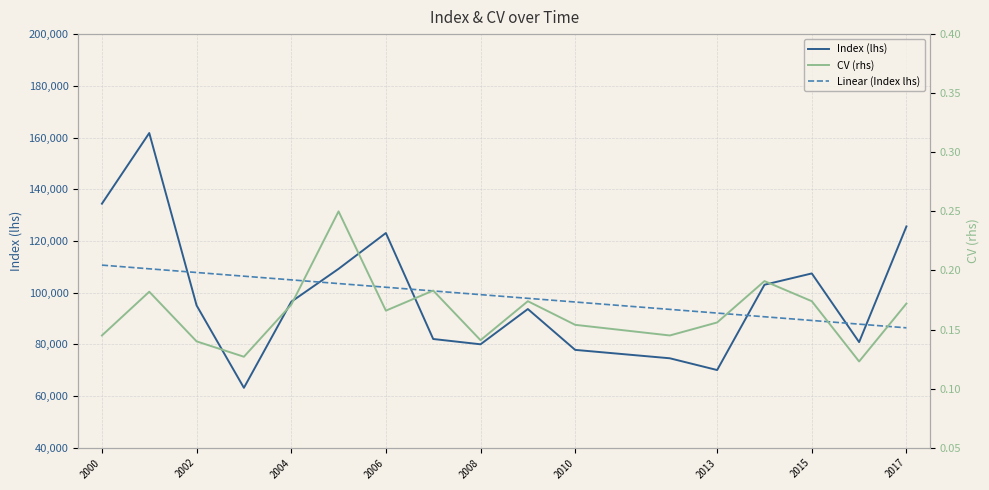

At how many categories does at least one series exceed 8247?

17